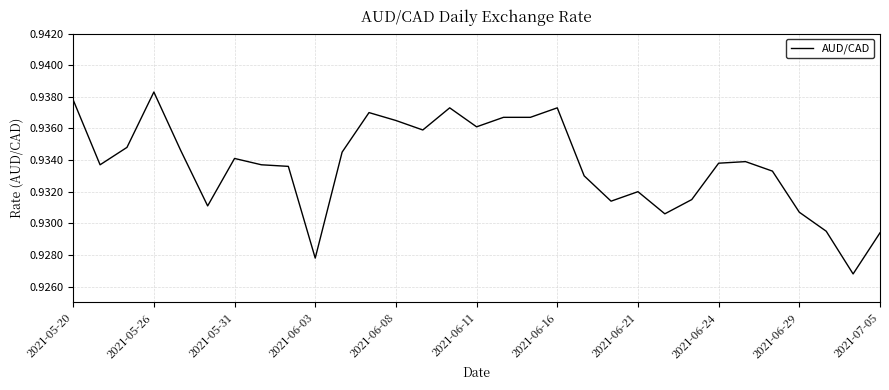

At which category does the chart reach its peak across all series?

2021-05-26